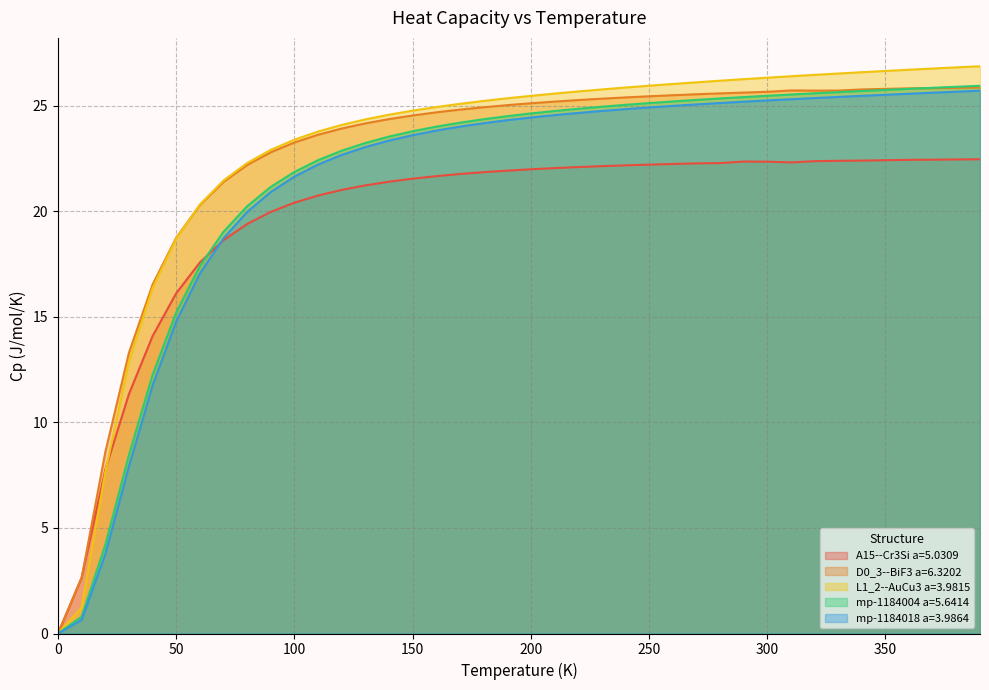

Does the chart display data point markers on the line(s)?

No